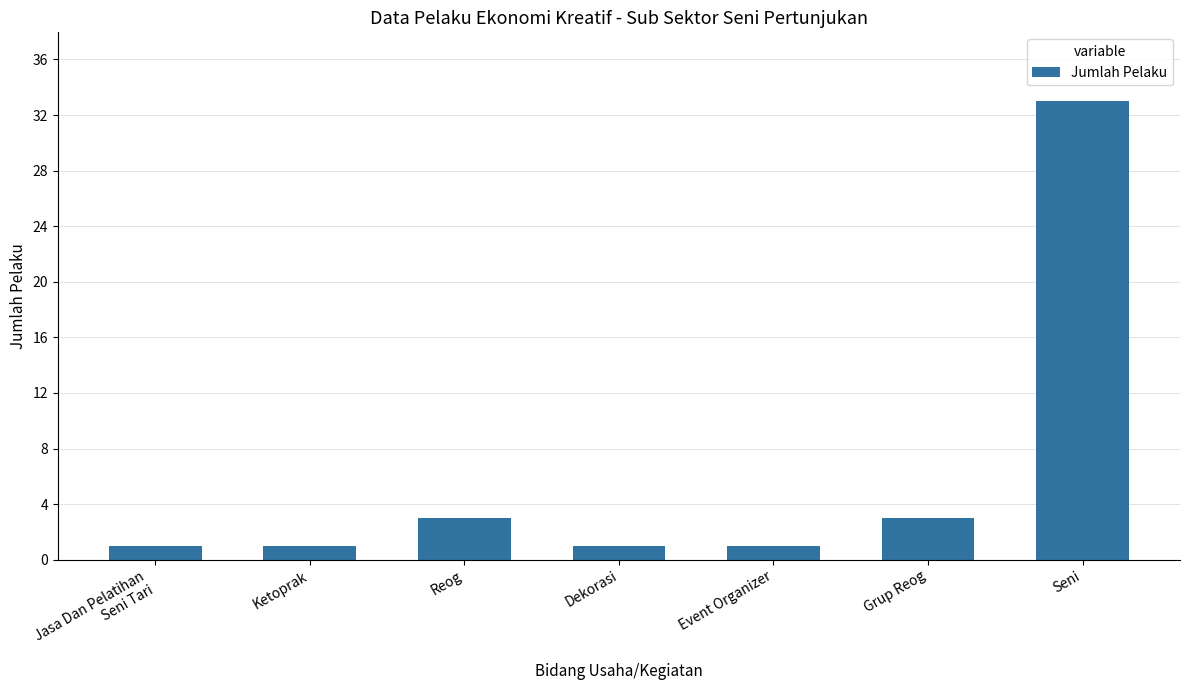

What position from the left is Dekorasi?

4